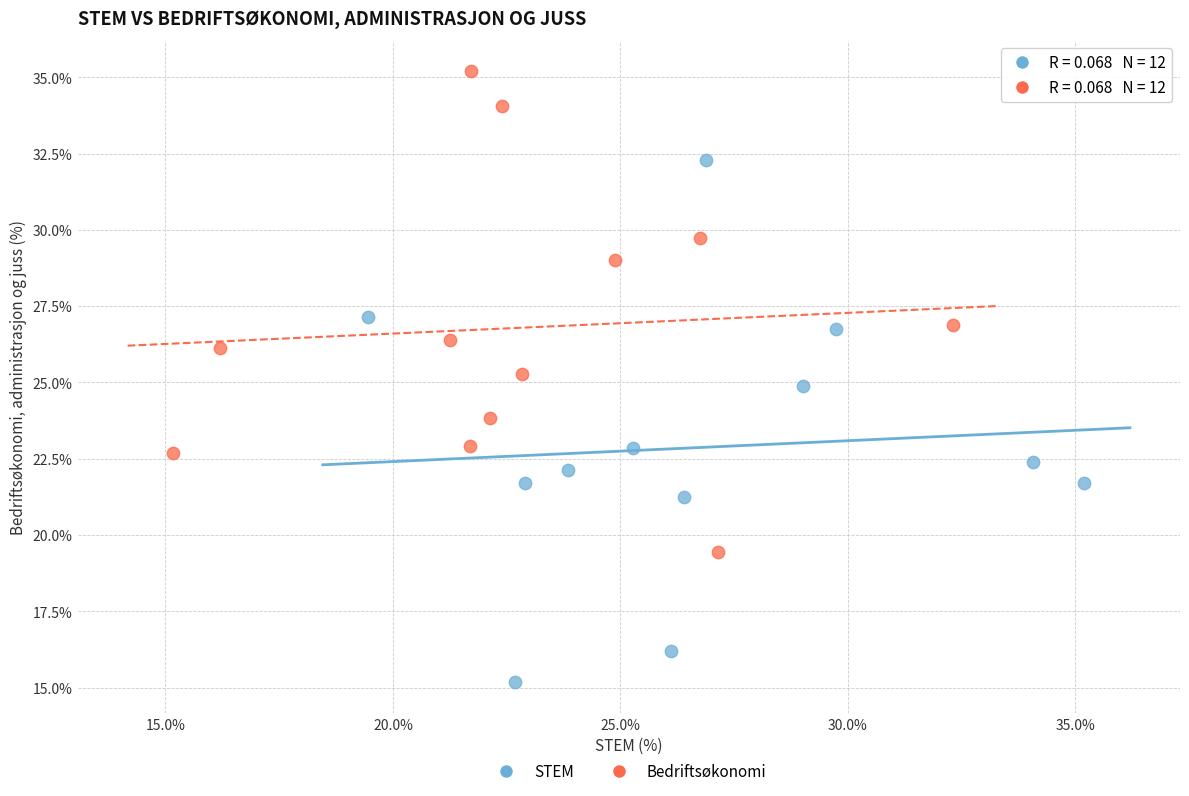

Which series reaches the minimum Y coordinate?

STEM